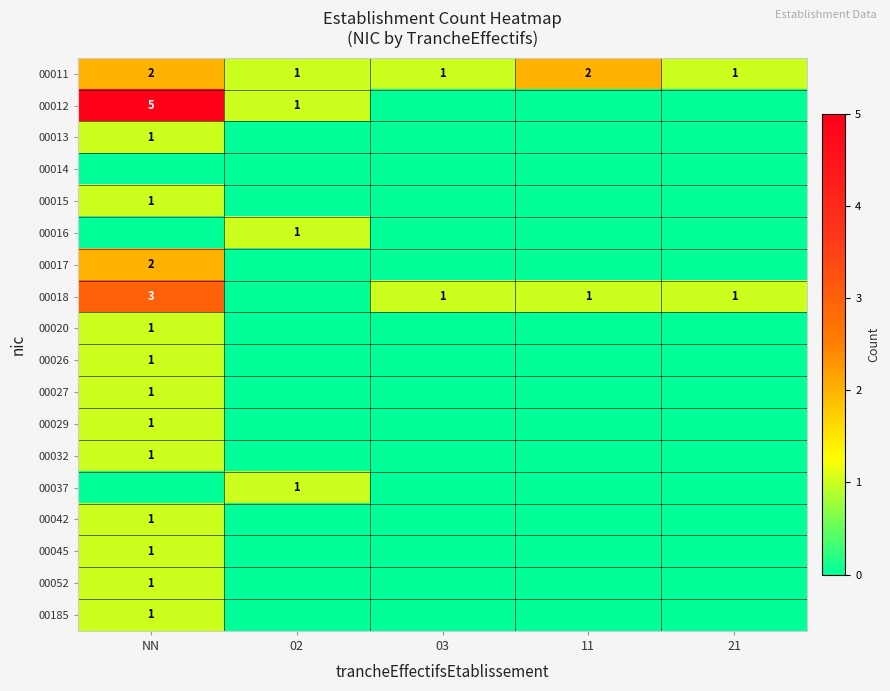

At which category is the sum across all series the highest?

NN